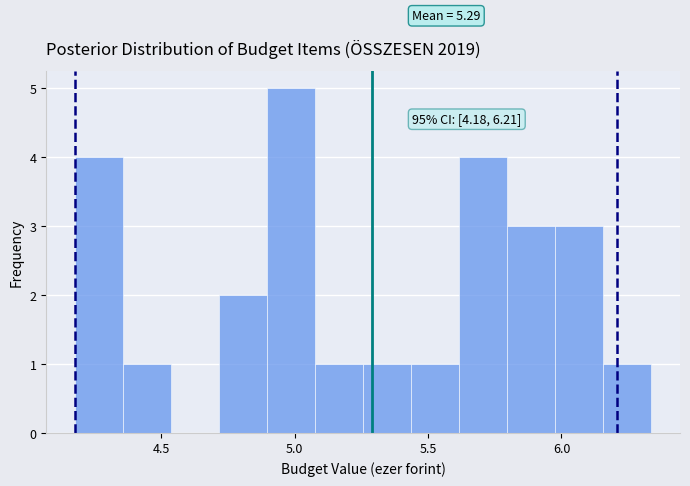

Around what value on the x-axis is the tallest bar? Give the approximate position of its centre, as read against the axis.

5.00